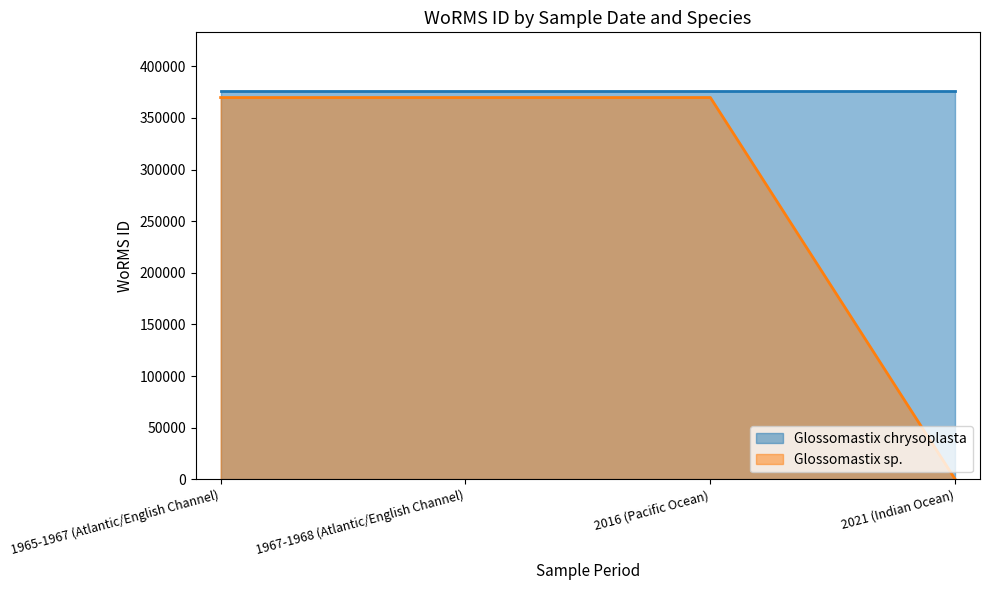

Does the chart display data point markers on the line(s)?

No